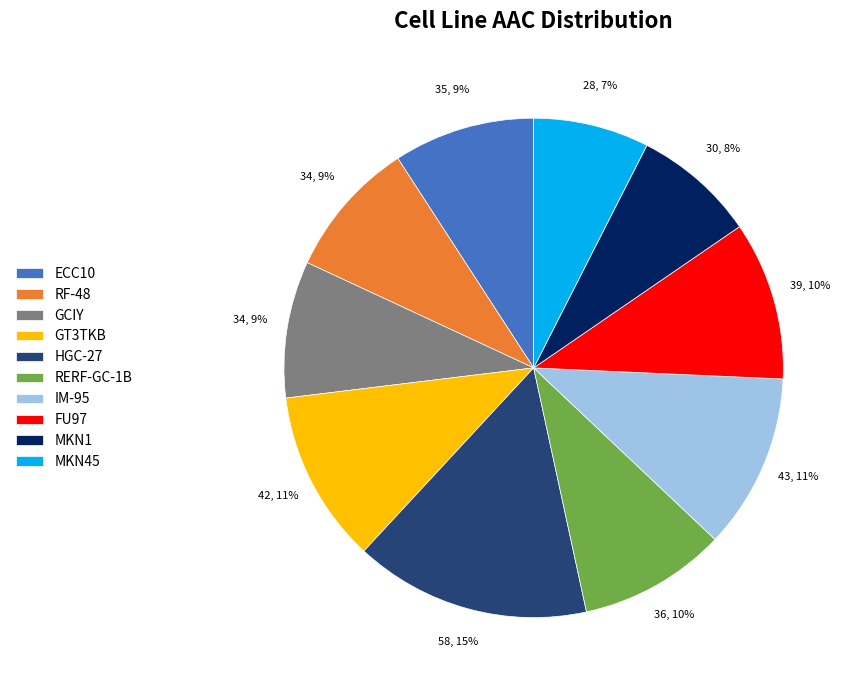

What is the largest slice in the pie chart?

HGC-27